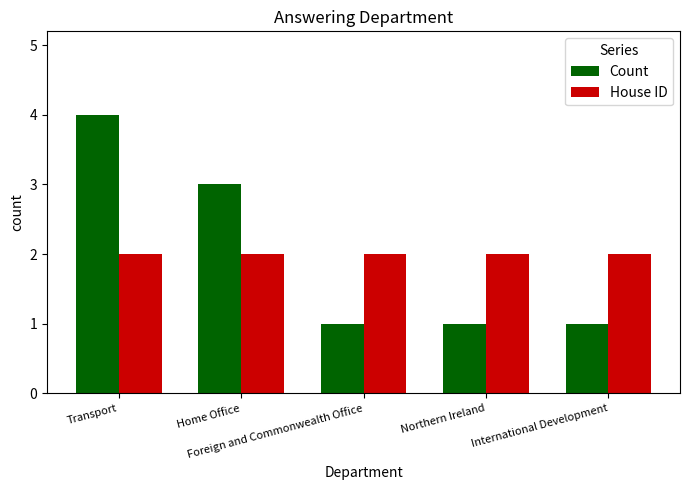

What are all the series names shown in the legend?

Count, House ID